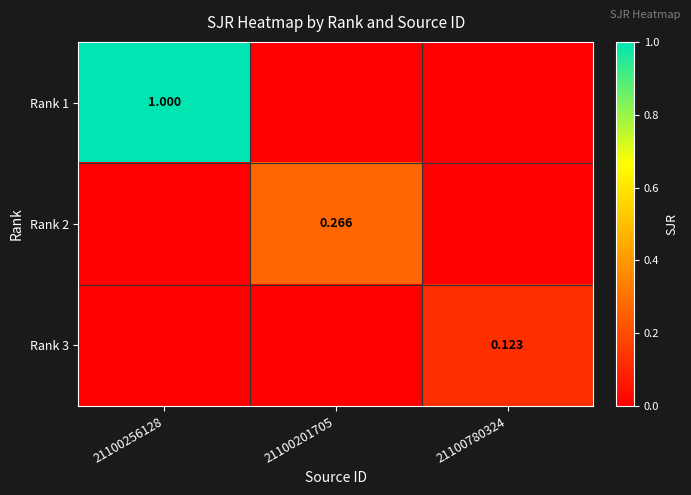

Where is Rank 2 nearest to the value 0?

21100256128